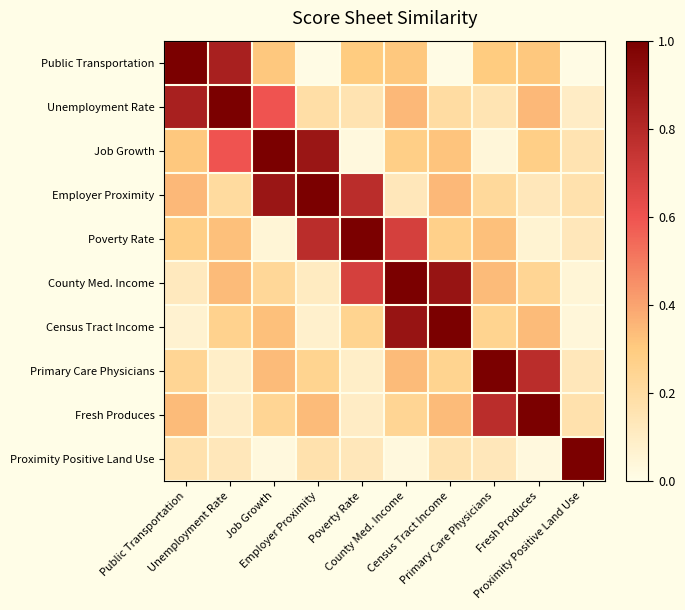

How many distinct data groups are displayed?

10